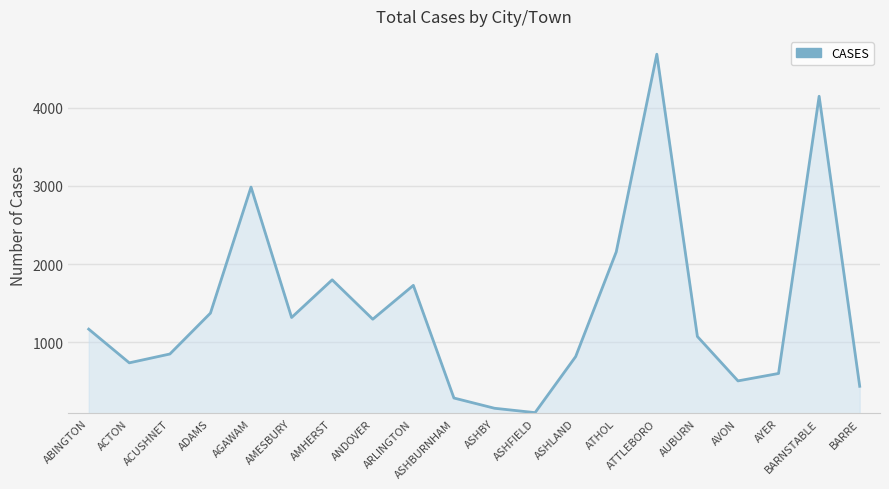

Count the number of categories in the chart.

20